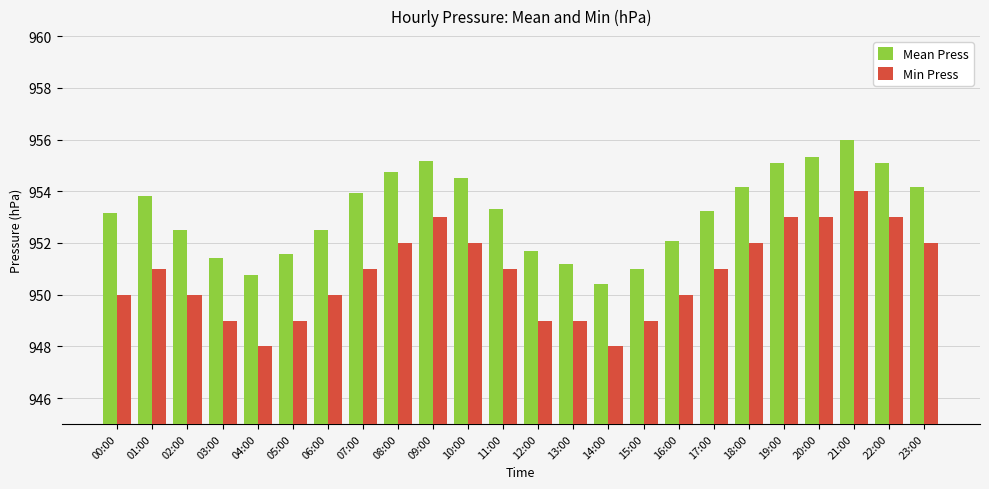

List the series in order of their overall mean, highest first.

Mean Press, Min Press